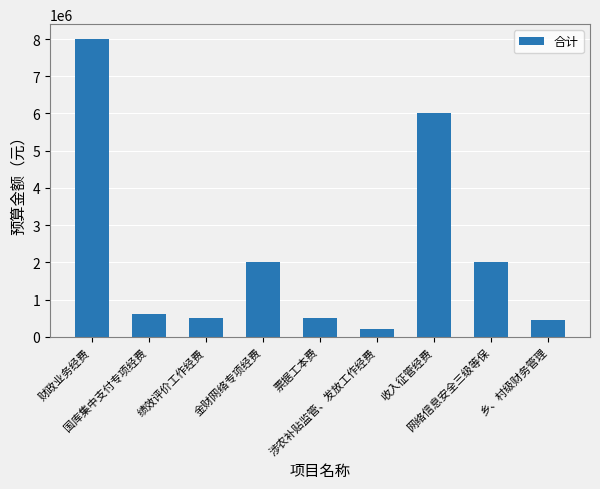

How many categories are shown in the chart?

9